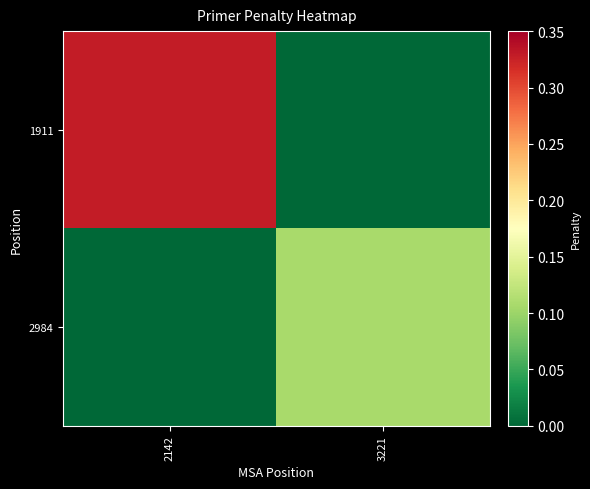

Reading left to right, transcribe all the data shown in this chart.

1911: 2142=0.3	3221=0.0
2984: 2142=0.0	3221=0.1